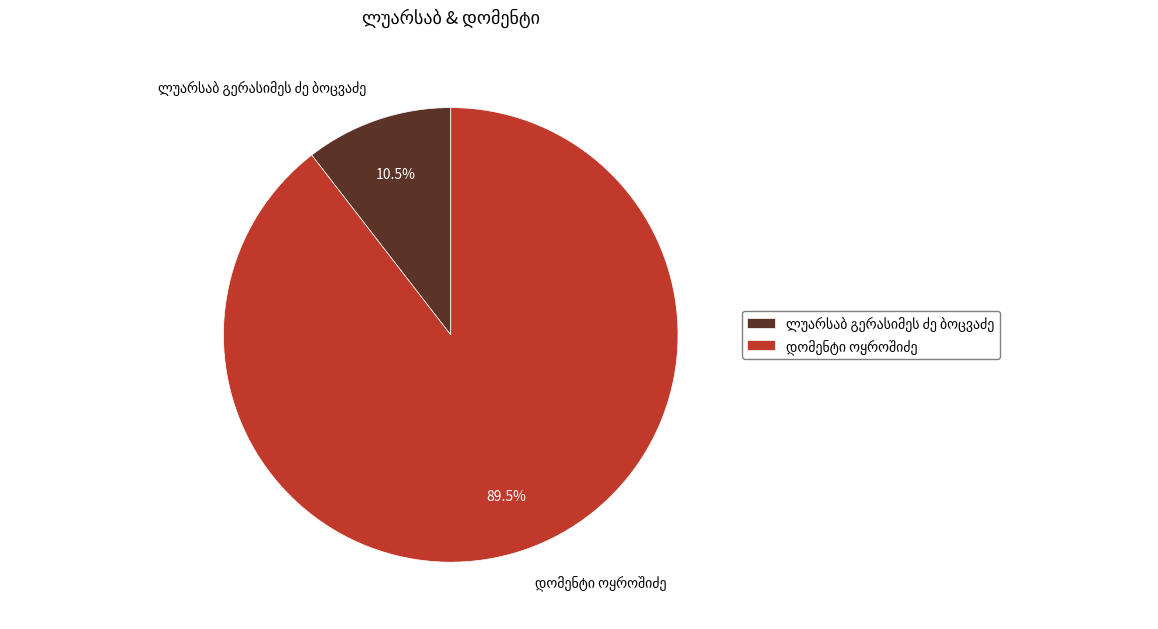

How many slices are in this pie chart?

2